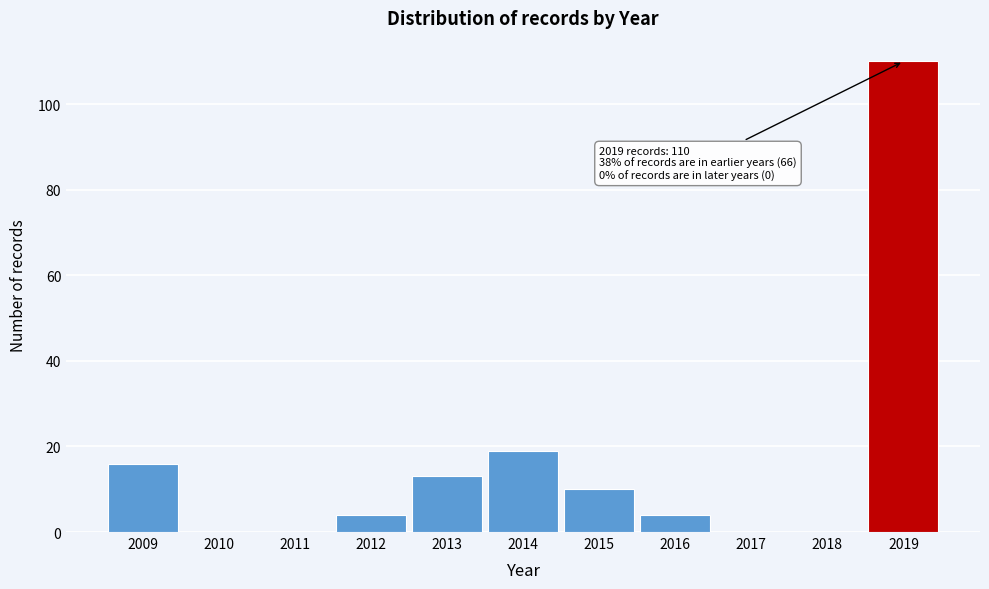

Reading left to right, list all the values displayed in this chart.

2009=16	2010=0	2011=0	2012=4	2013=13	2014=19	2015=10	2016=4	2017=0	2018=0	2019=110